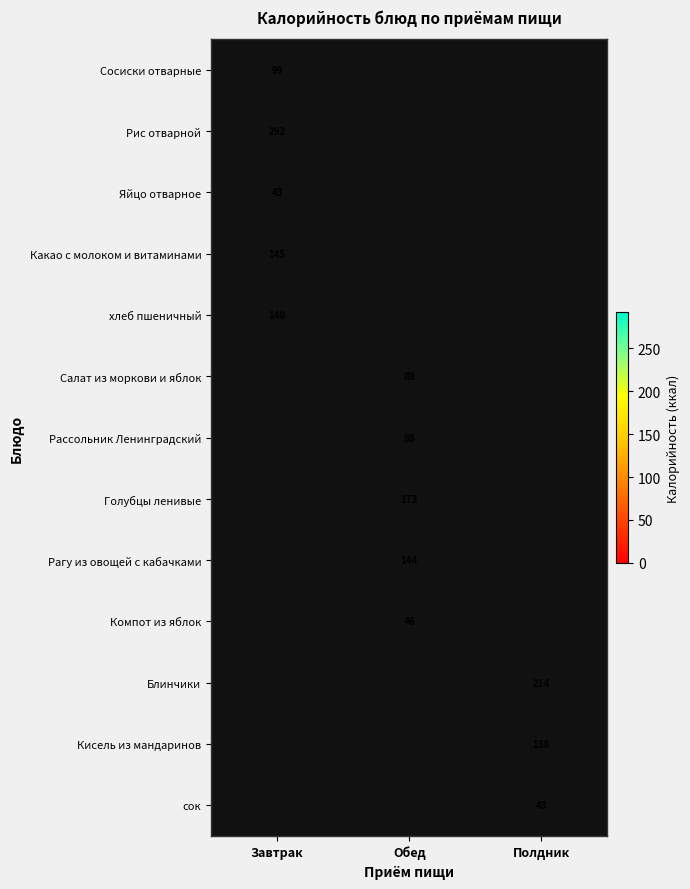

The Сосиски отварные series shows 99 at Завтрак. True or false?

True